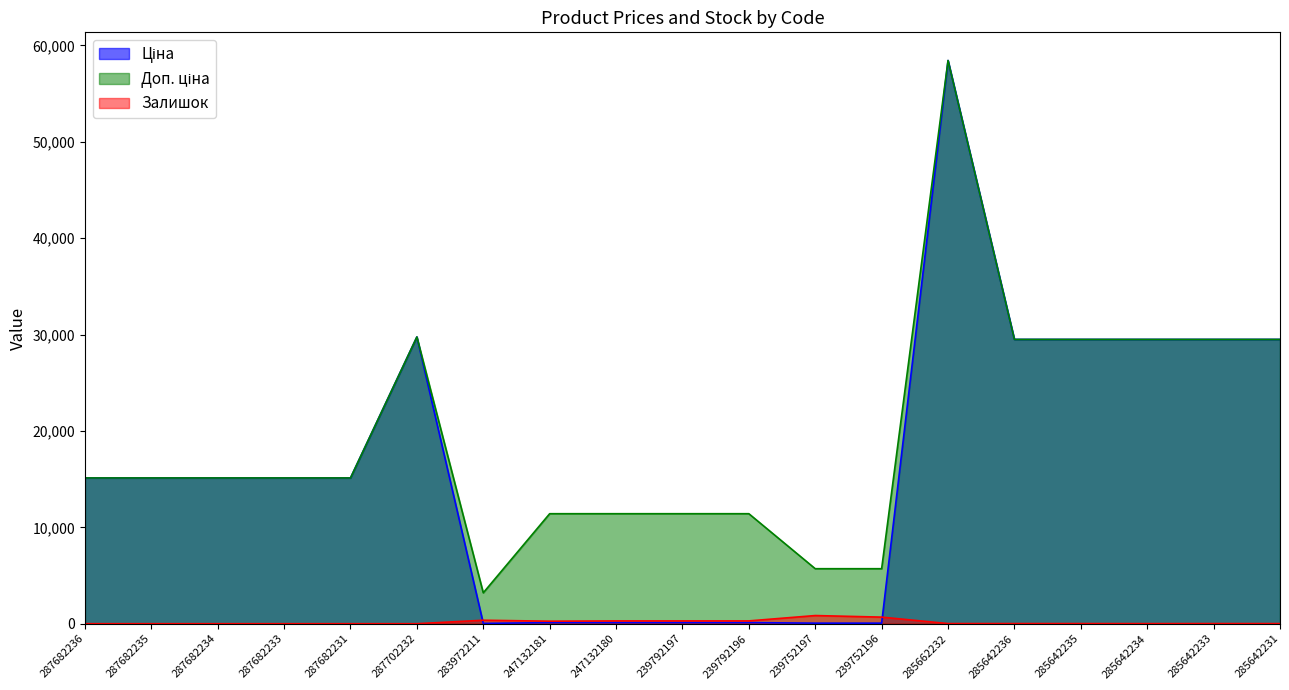

True or false: Залишок and Ціна cross at least once.

True